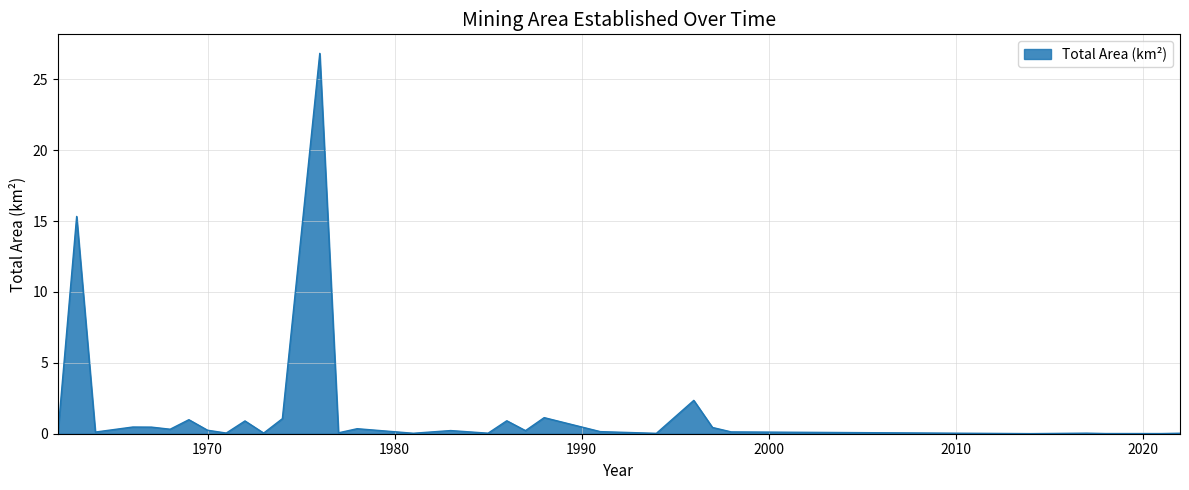

What is the maximum value shown in the chart?

26.8